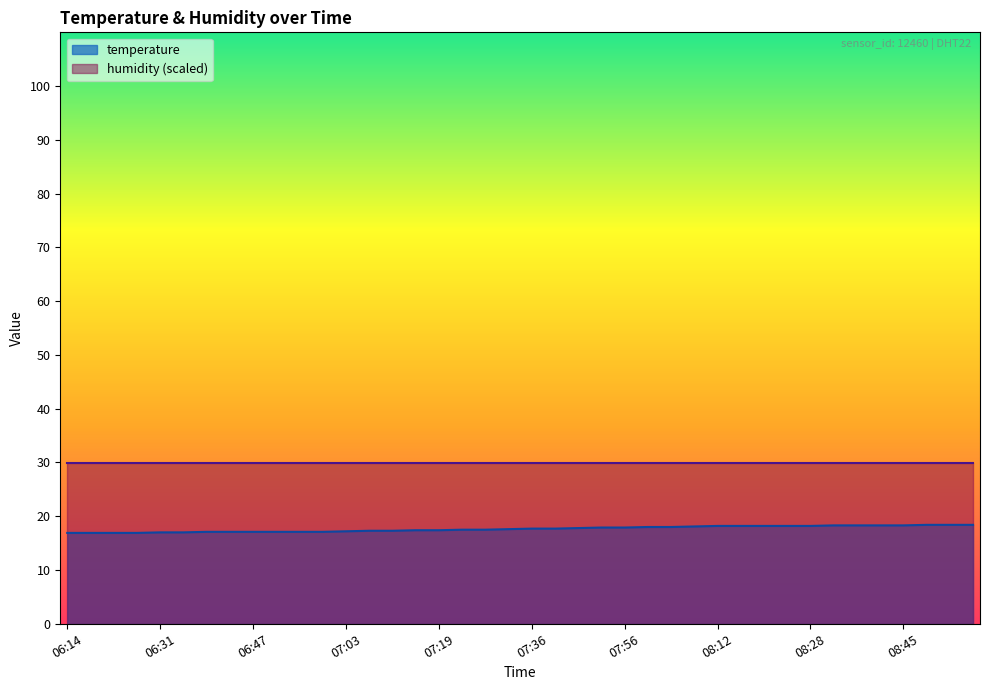

The value at 06:27 is 7.4. True or false?

False